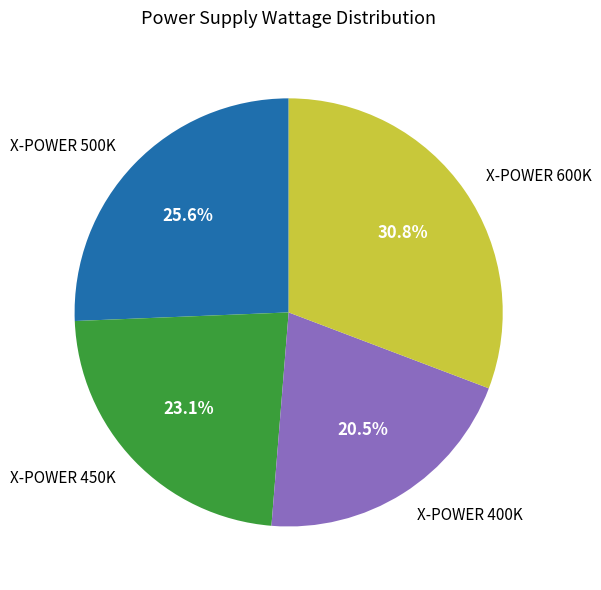

True or false: X-POWER 400K accounts for 13% of the total.

False